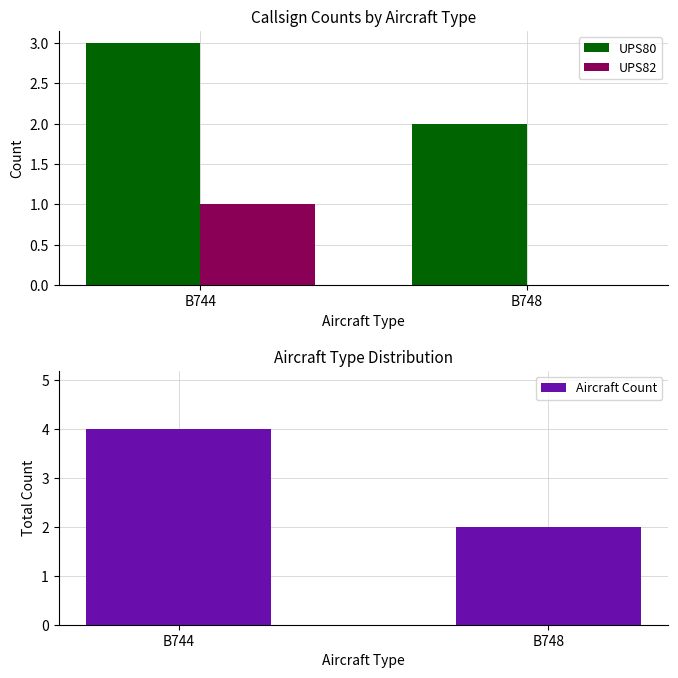

At which category is the sum across all series the highest?

B744